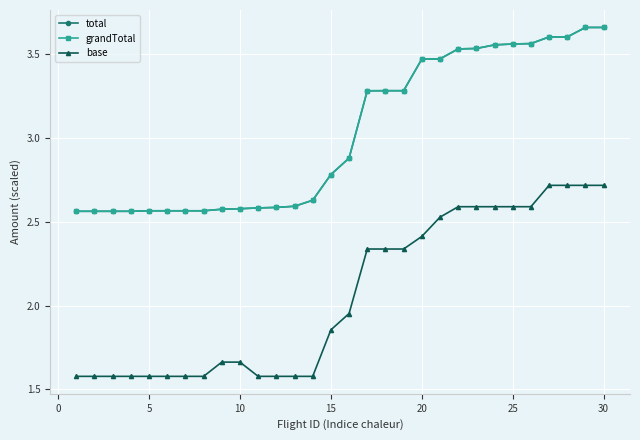

Is this an area chart (filled region under the line)?

No